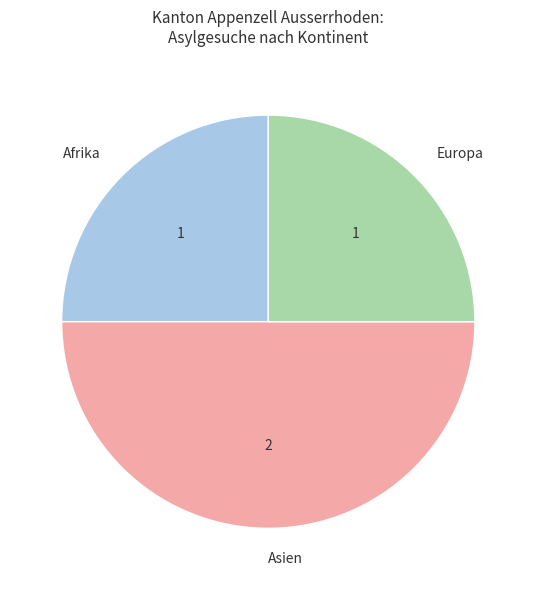

Which category has the biggest portion of the pie?

Asien